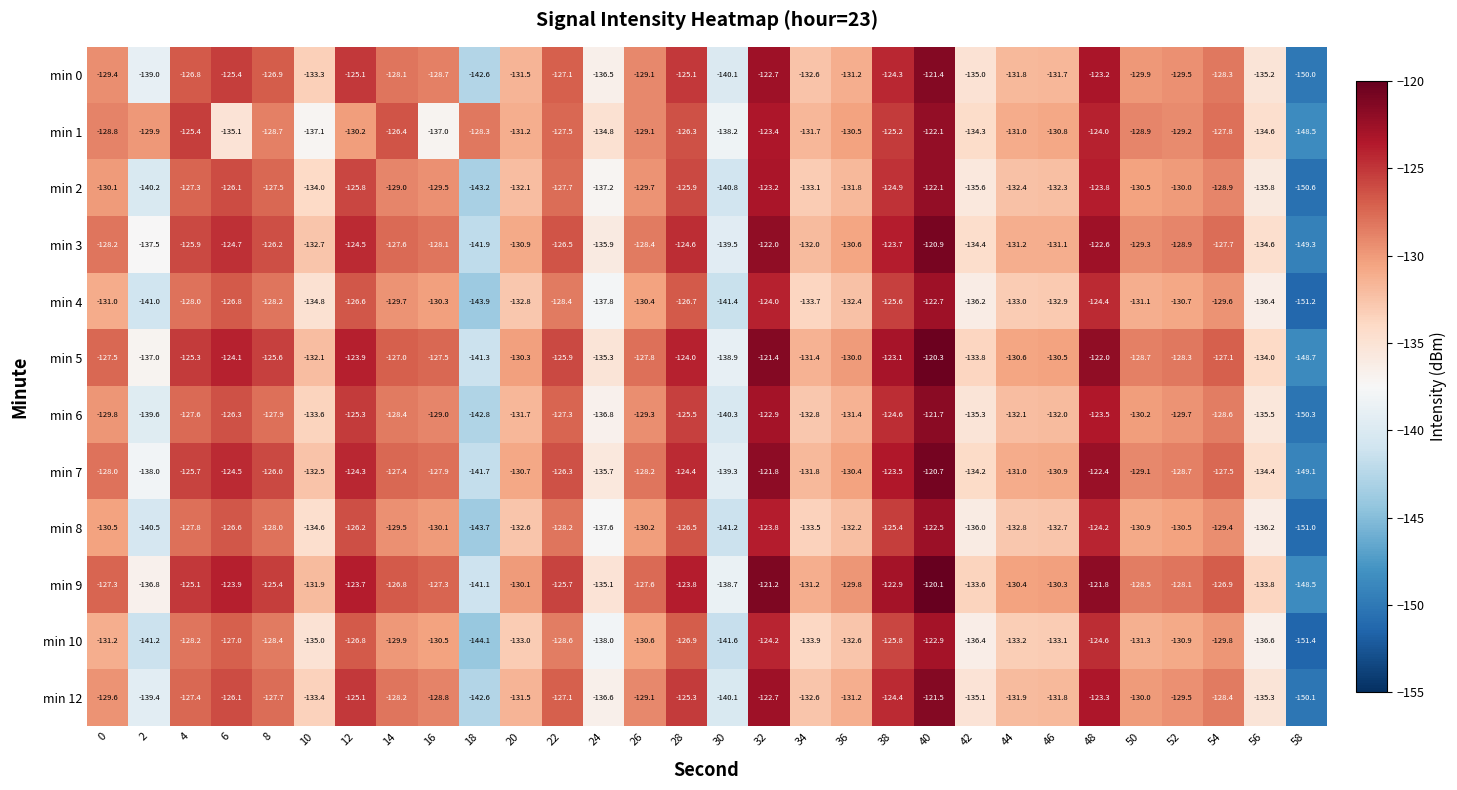

Rank the series at 48 from lowest to highest value.

min 10, min 4, min 8, min 1, min 2, min 6, min 12, min 0, min 3, min 7, min 5, min 9